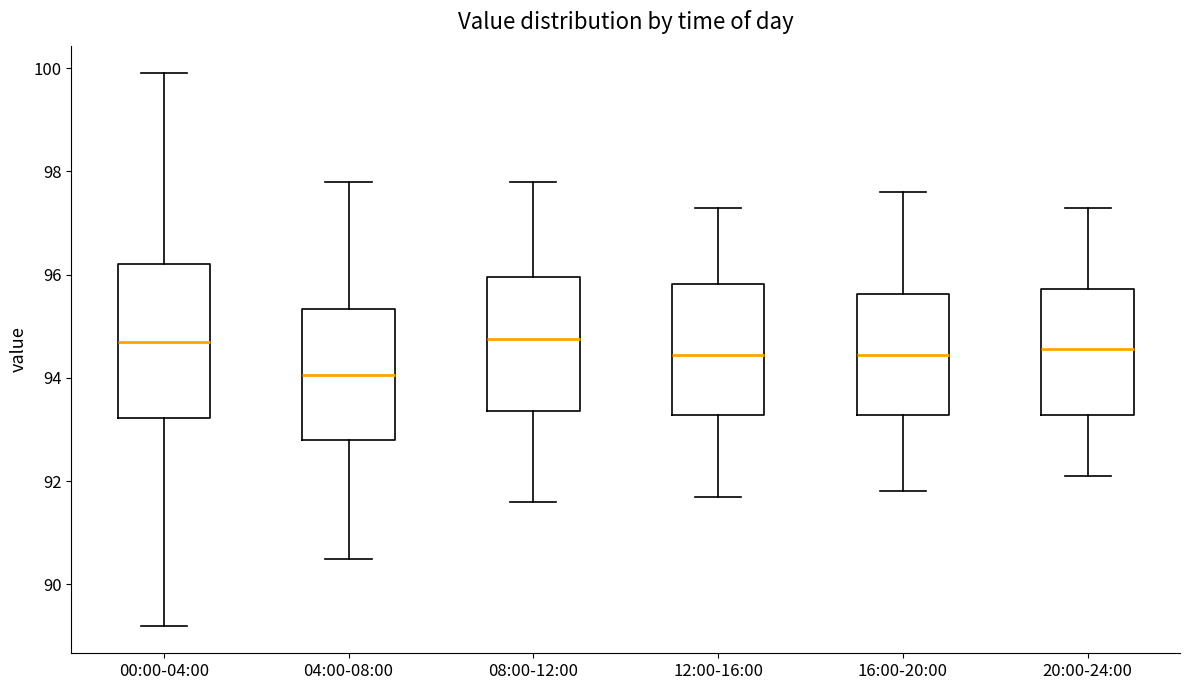

Reading left to right, transcribe this box plot: for each box, give where its median line is, the range the box spans, and where its two whiskers end, as read against the y-axis. The values are not printed on the chart, so give them approximately, as read against the axis.

00:00-04:00: median 94.8, box 93.2 to 96.2, whiskers 89.2 to 100.0
04:00-08:00: median 94.0, box 92.8 to 95.4, whiskers 90.6 to 97.8
08:00-12:00: median 94.8, box 93.4 to 96.0, whiskers 91.6 to 97.8
12:00-16:00: median 94.4, box 93.2 to 95.8, whiskers 91.8 to 97.4
16:00-20:00: median 94.4, box 93.2 to 95.6, whiskers 91.8 to 97.6
20:00-24:00: median 94.6, box 93.2 to 95.8, whiskers 92.2 to 97.4